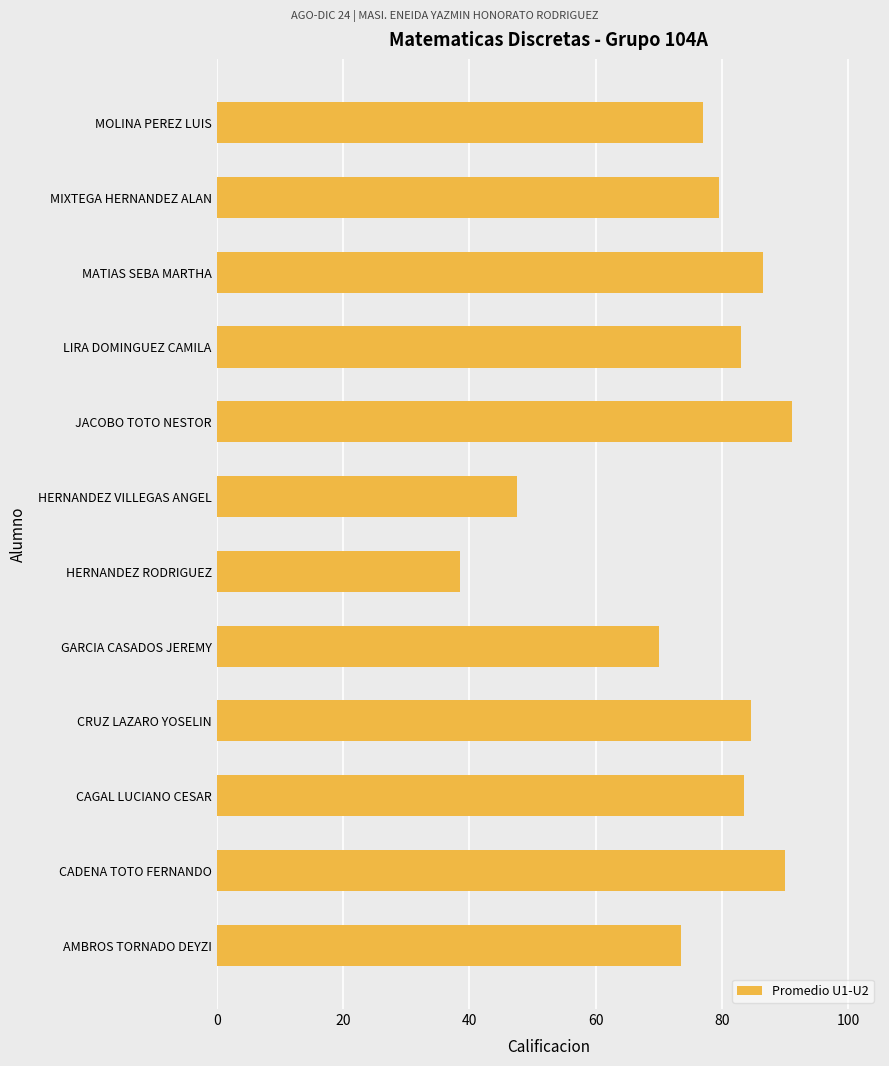

Does the chart contain any negative values?

No